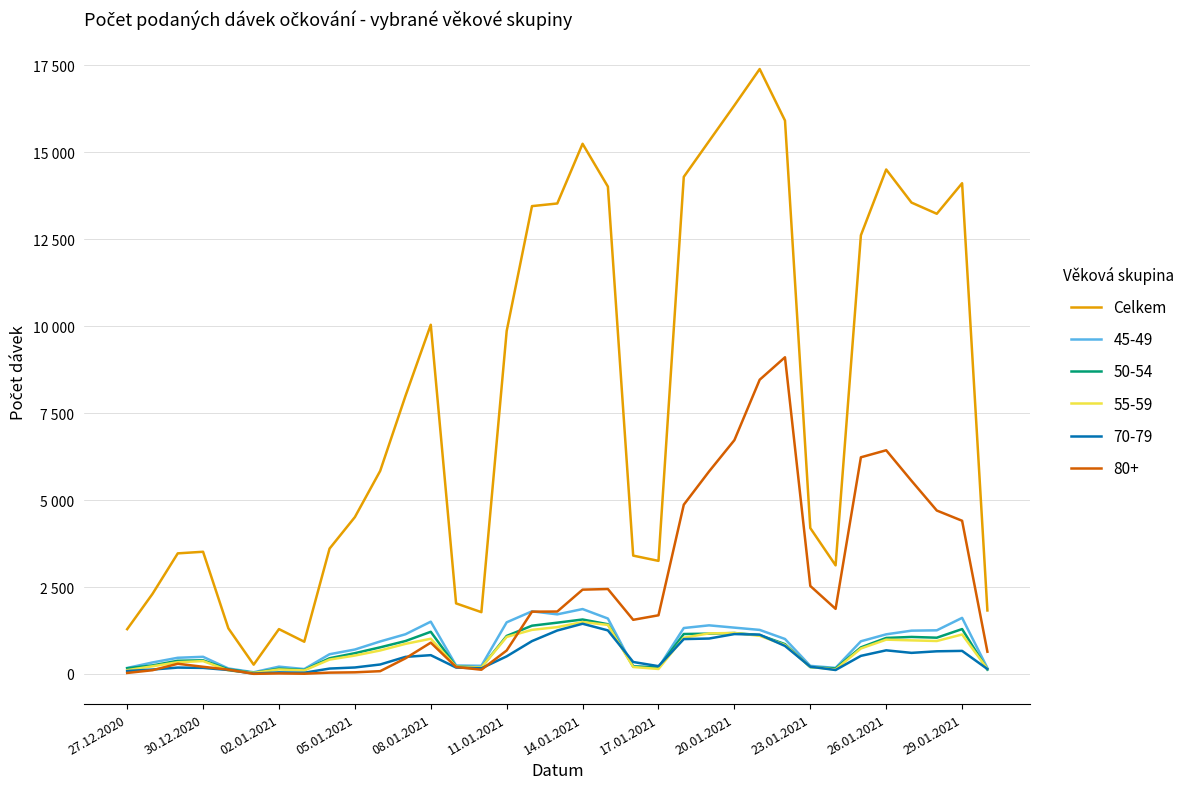

Is this an area chart (filled region under the line)?

No